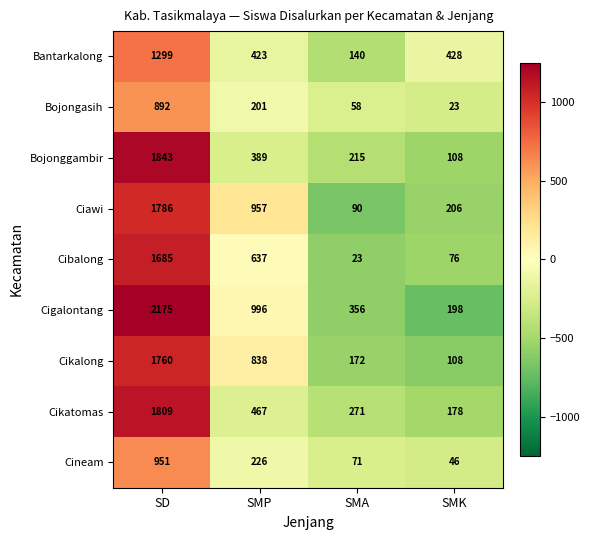

Which label corresponds to the largest value in the chart?

SD